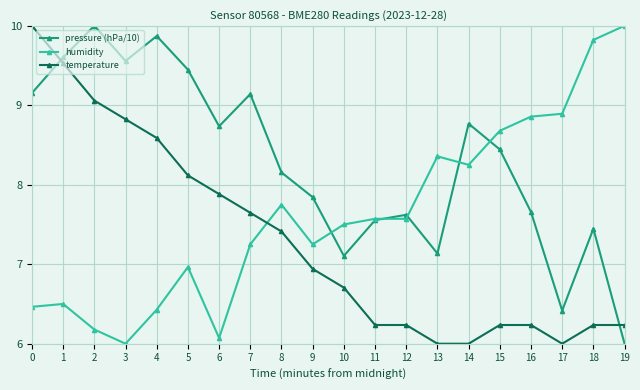

List the series in order of their overall mean, highest first.

pressure (hPa/10), humidity, temperature